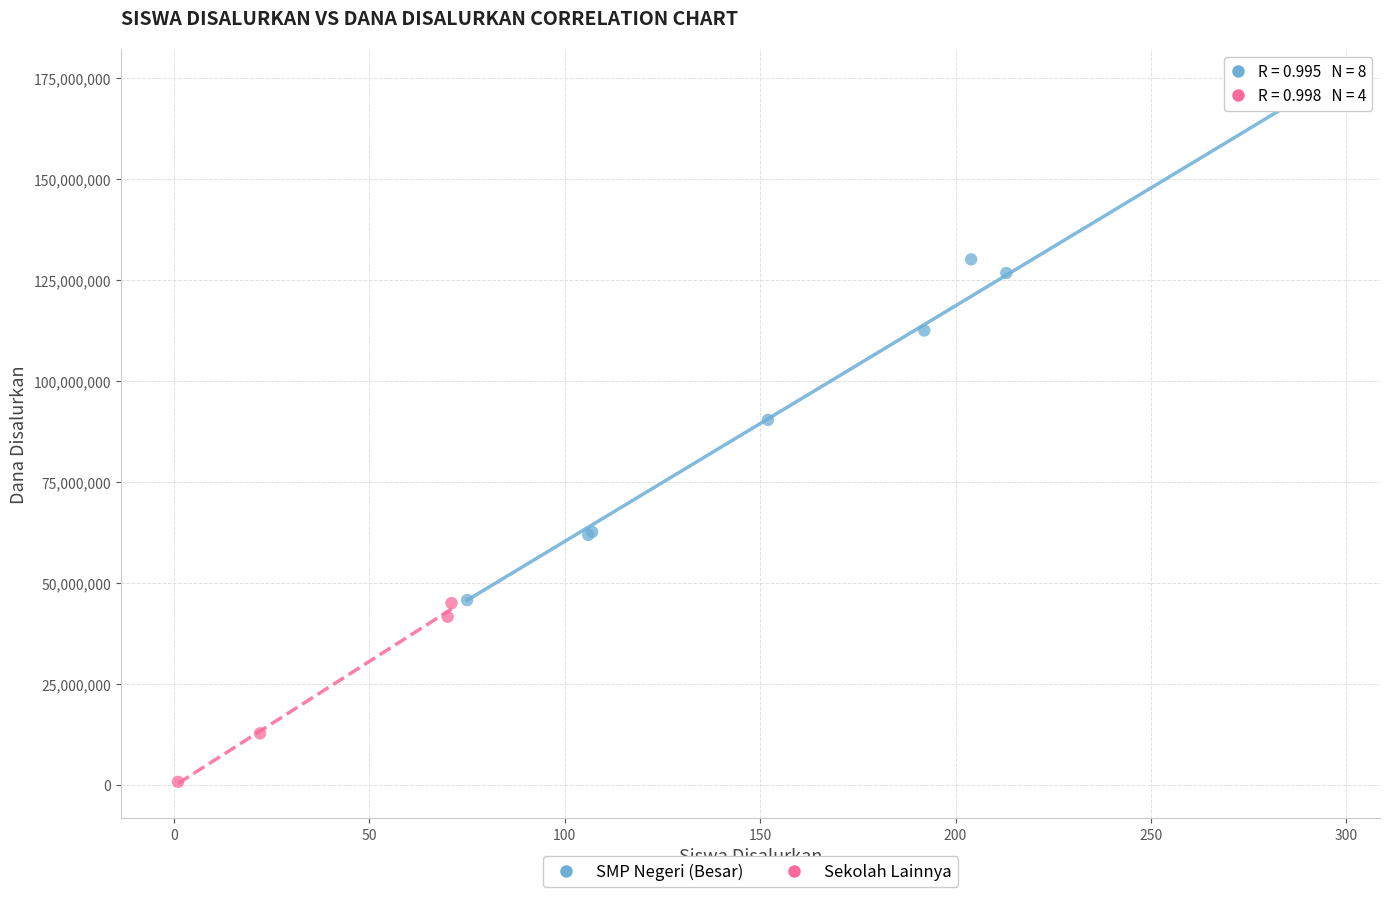

Which series has the largest Y range (max minus min)?

SMP Negeri (Besar)